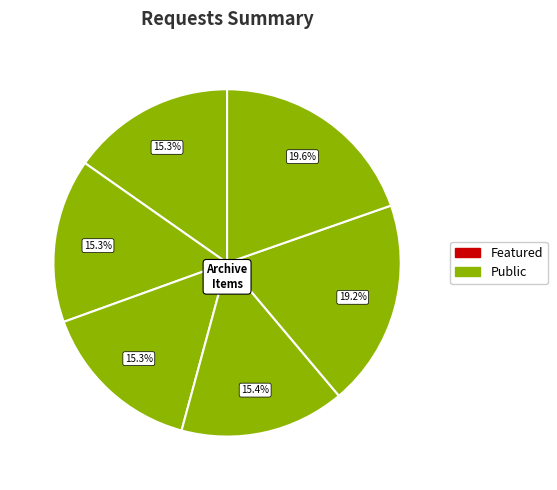

How many segments does this pie chart have?

6